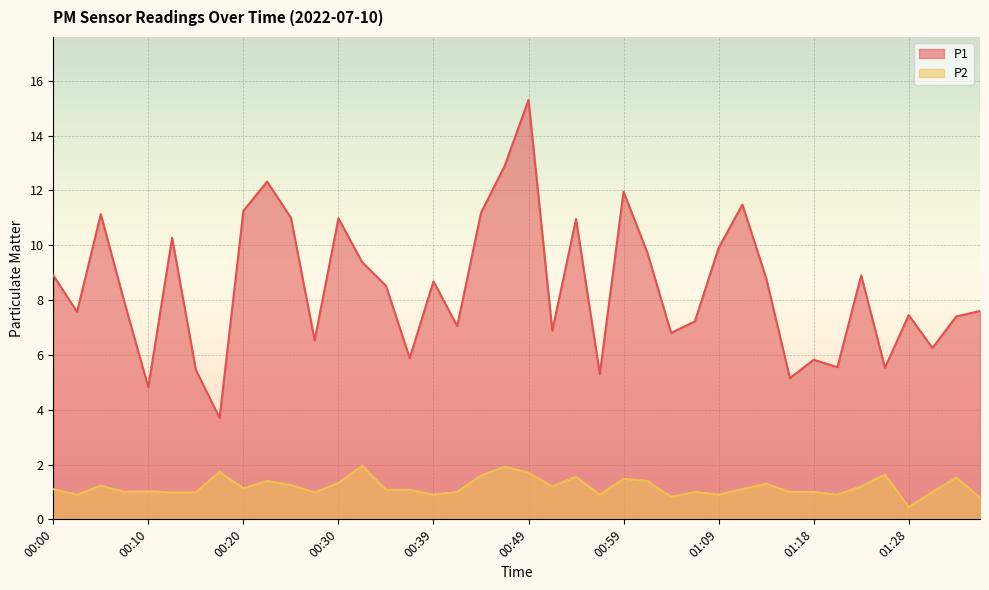

What is the maximum value for P2?

1.9